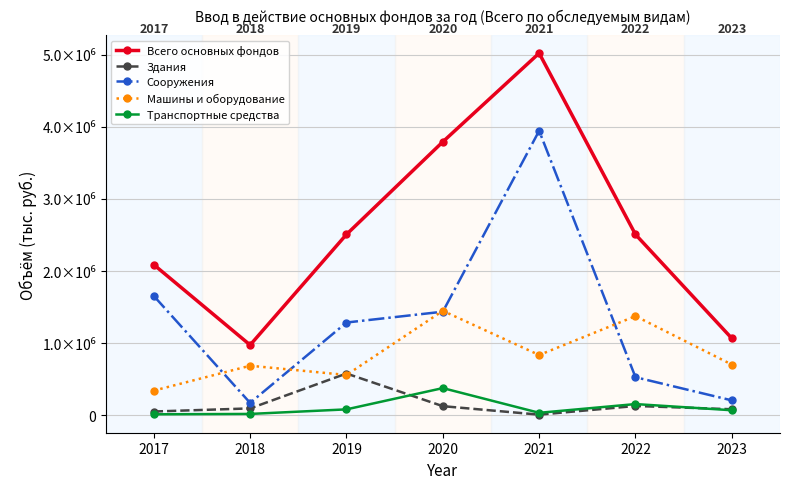

What are all the series names shown in the legend?

Всего основных фондов, Здания, Сооружения, Машины и оборудование, Транспортные средства